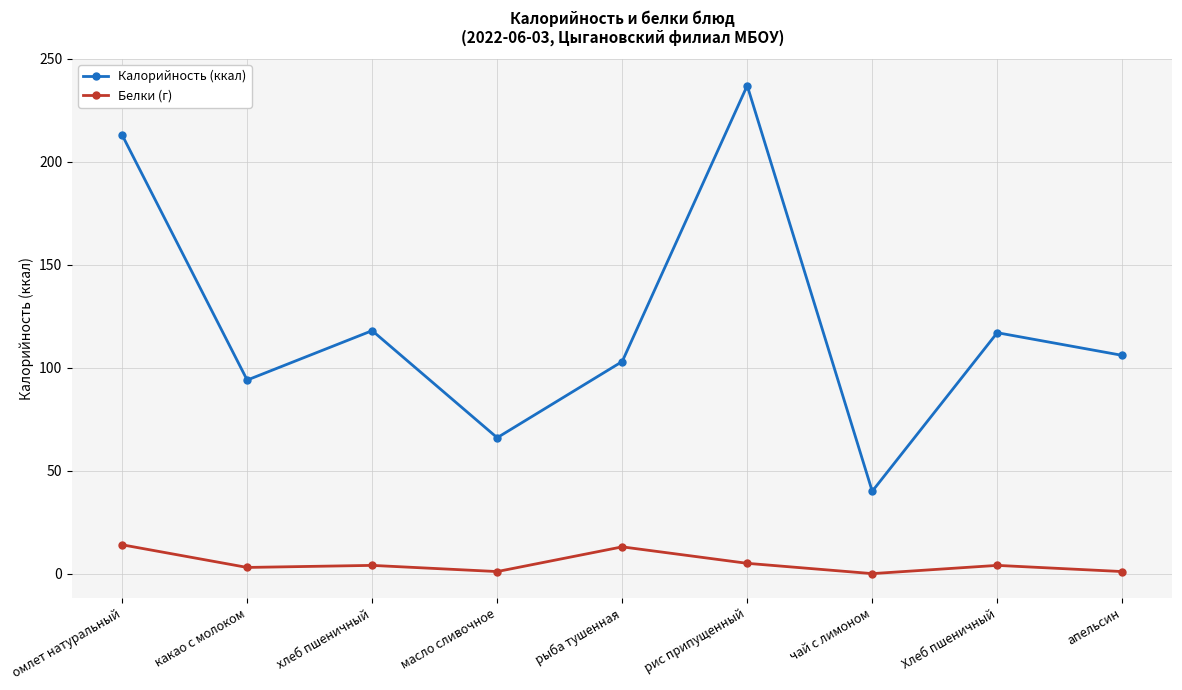

Which series changed the most between омлет натуральный and рыба тушенная?

Калорийность (ккал)